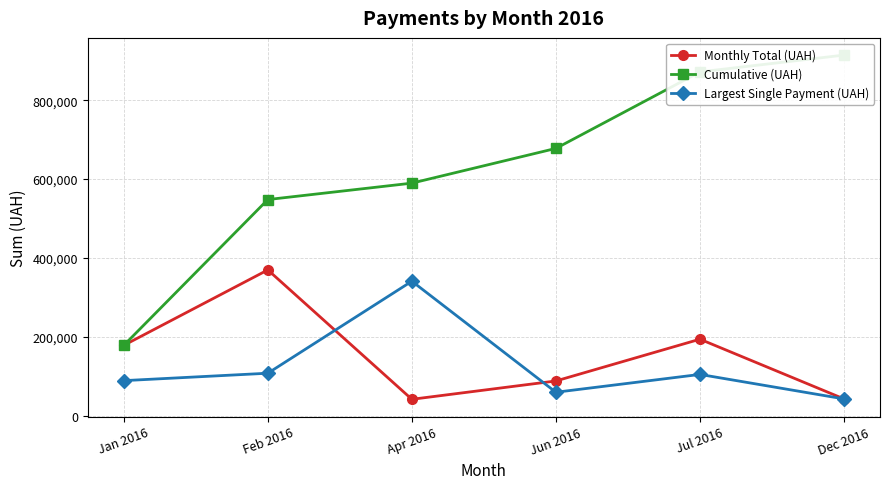

What is the sum of the Monthly Total (UAH) values at Jan 2016 and Dec 2016?

221004.2